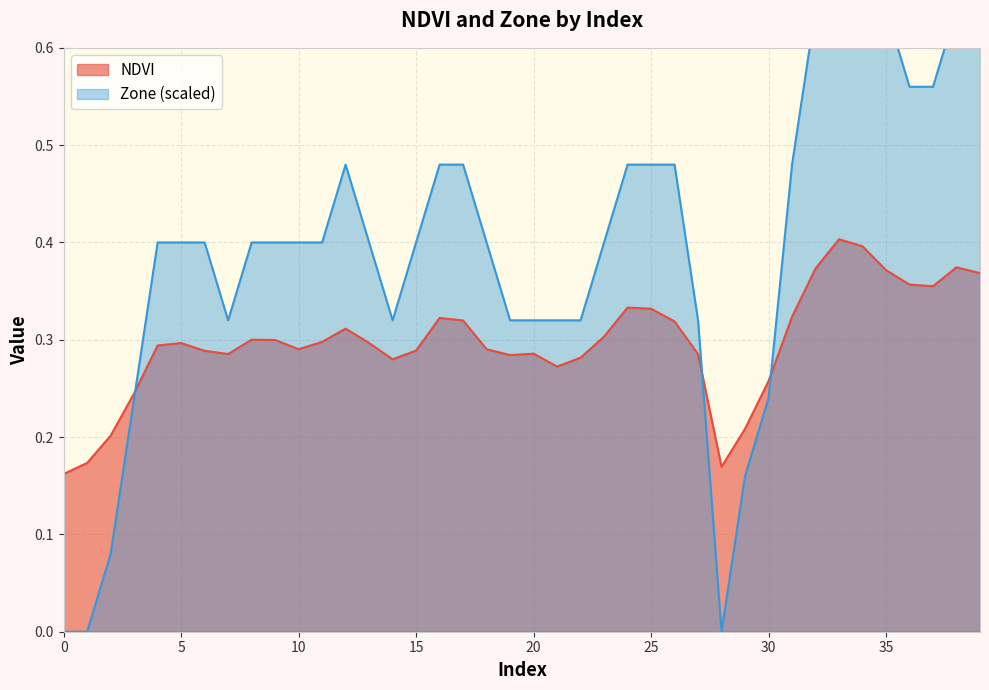

What is the spread (max minus min) of values at 37?

0.2